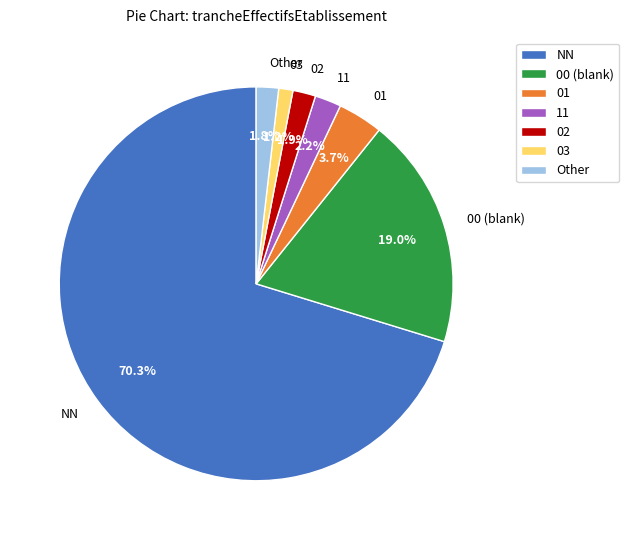

Which slice is the smallest?

03